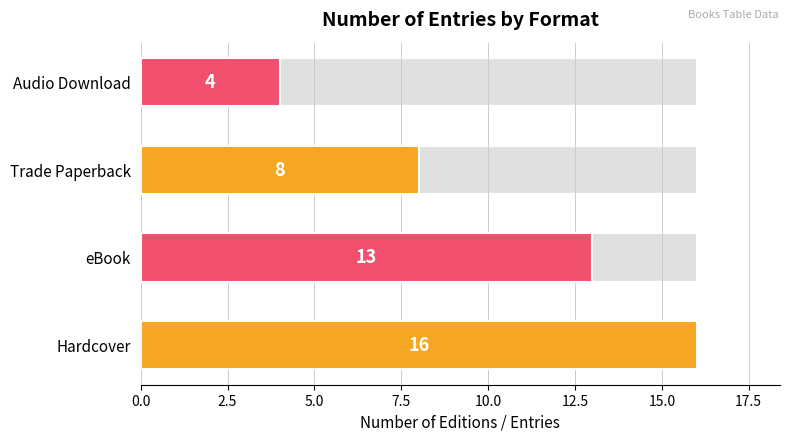

Reading left to right, list all the values displayed in this chart.

Count: 16	13	8	4
Format Count: 16	13	8	4